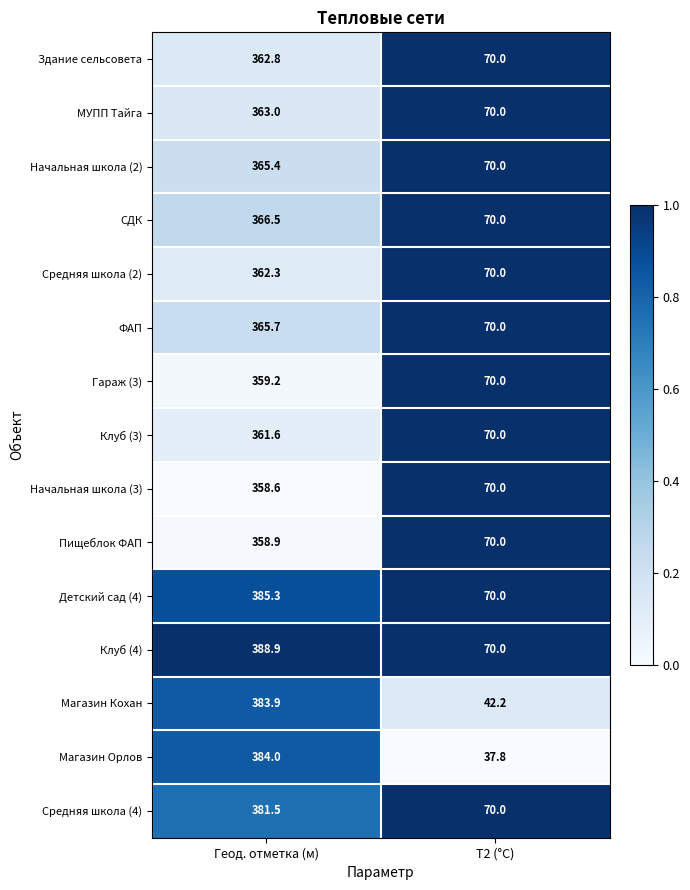

Which category has the highest value across all series?

Геод. отметка (м)